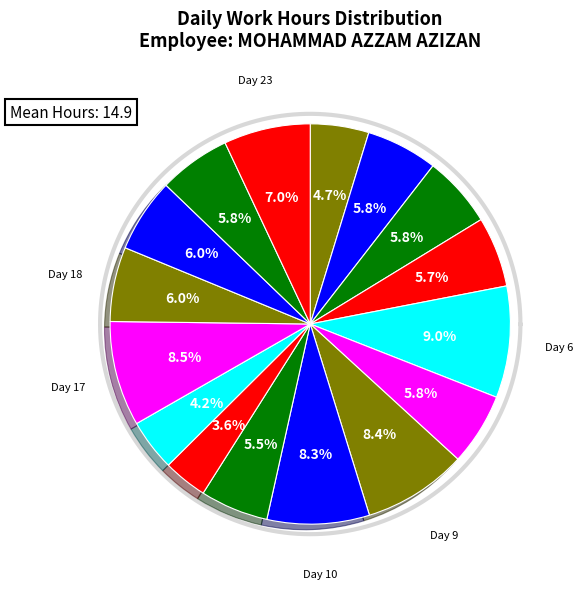

Count the number of slices in the pie.

16